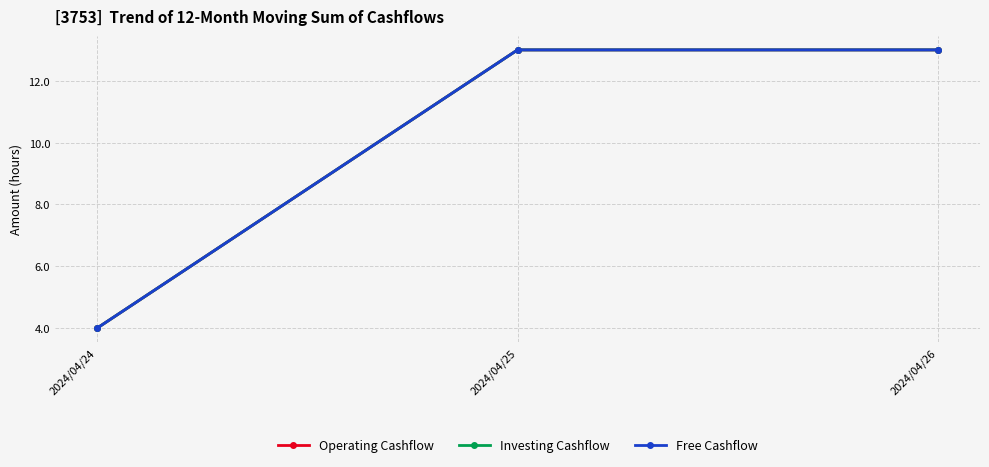

What is the value of the Free Cashflow point at the 2nd from the left?

13